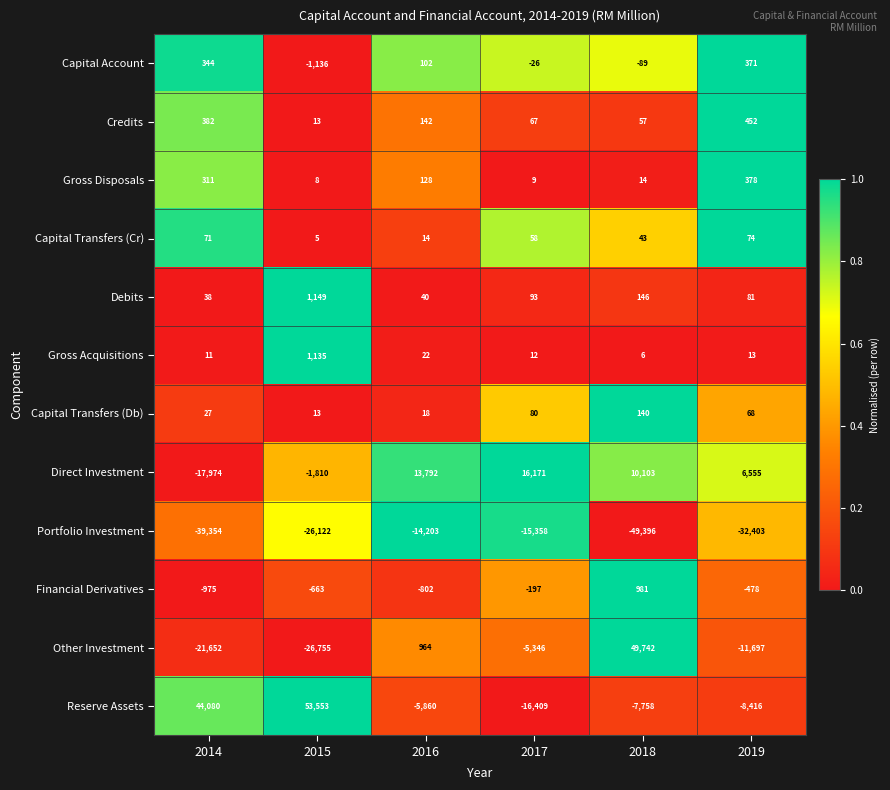

Rank the series by their maximum value, from highest to lowest.

Reserve Assets, Other Investment, Direct Investment, Debits, Gross Acquisitions, Financial Derivatives, Credits, Gross Disposals, Capital Account, Capital Transfers (Db), Capital Transfers (Cr), Portfolio Investment